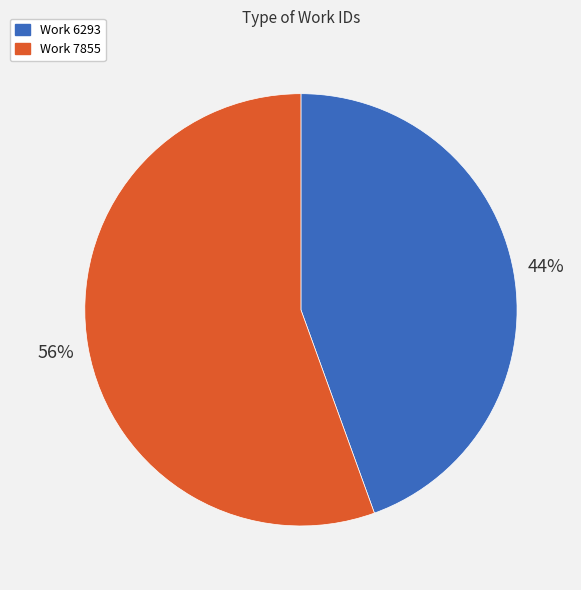

To the nearest percent, what percentage of the pie is Work 7855?

56%